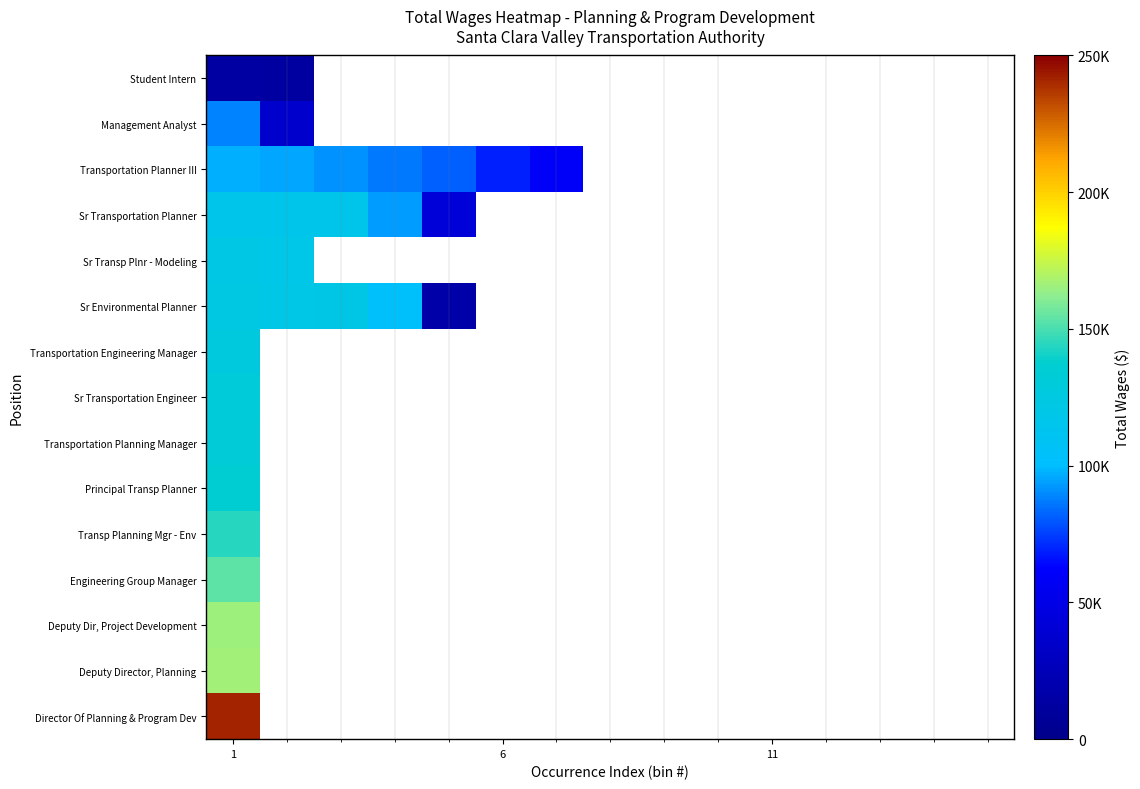

At which category is the sum across all series the highest?

1